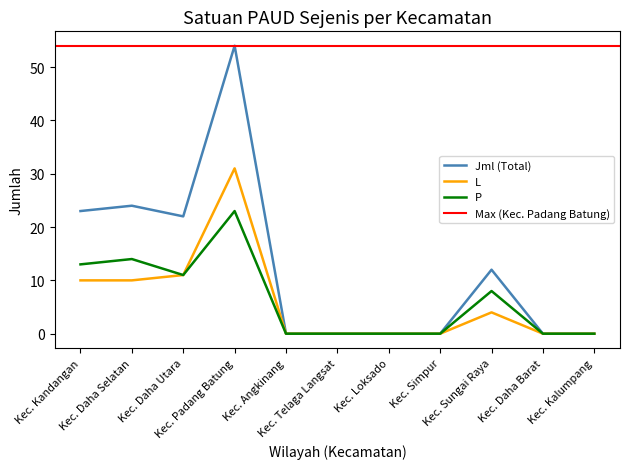

What is the sum of the L values at Kec. Padang Batung and Kec. Sungai Raya?

35